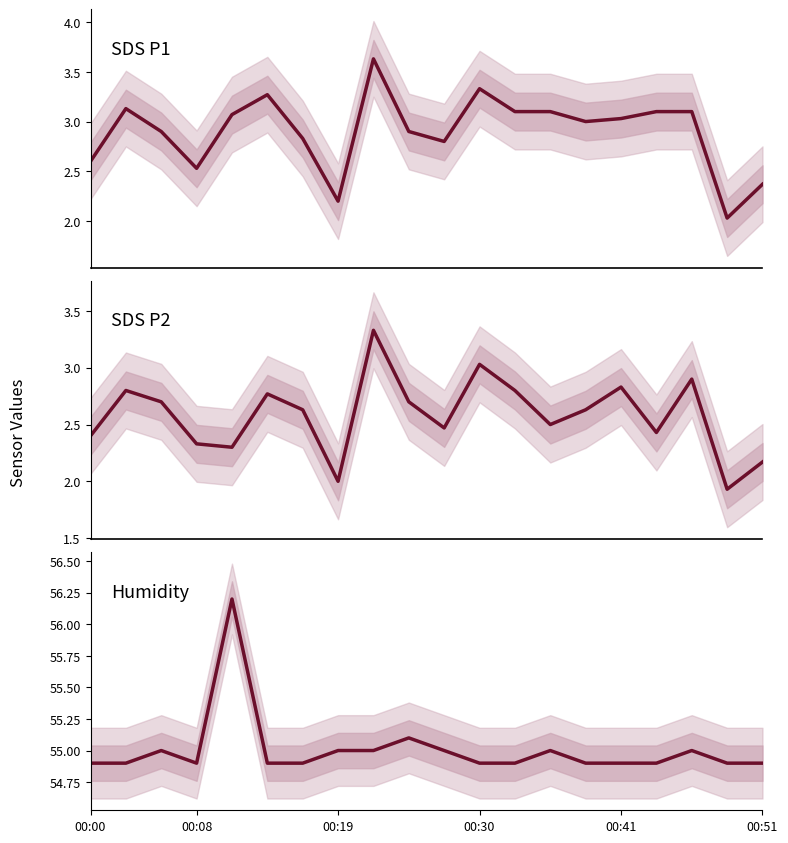

True or false: SDS_P2 and Humidity cross at least once.

False